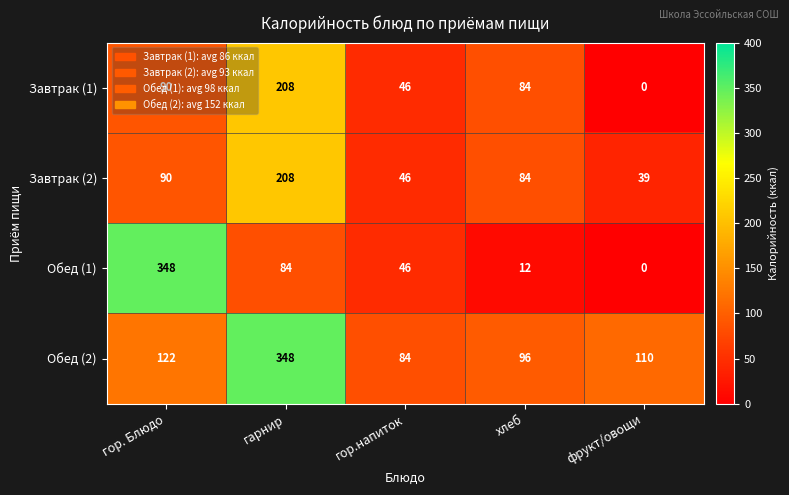

How many categories are shown in the chart?

5